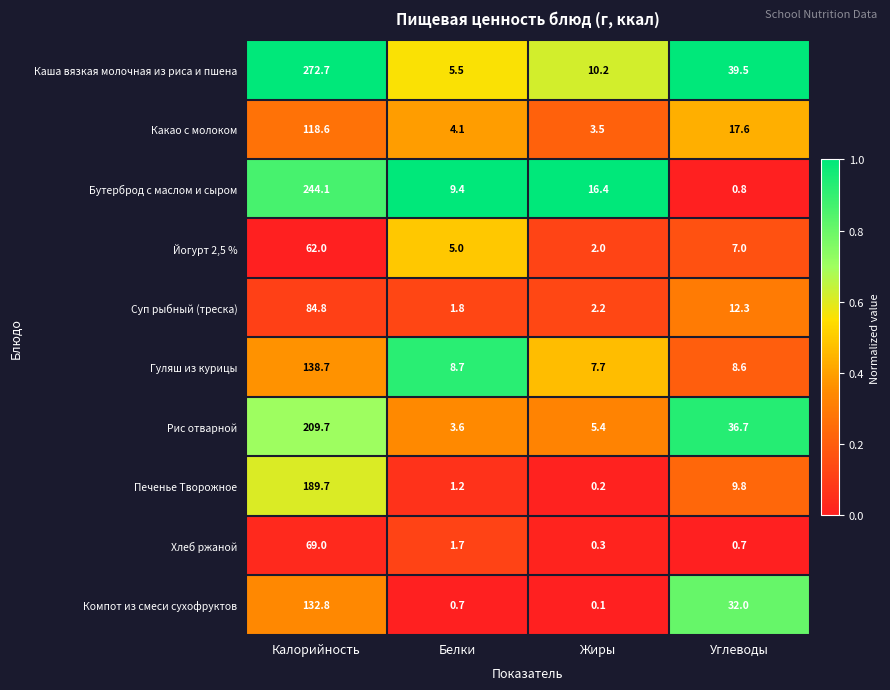

How many distinct data groups are displayed?

10